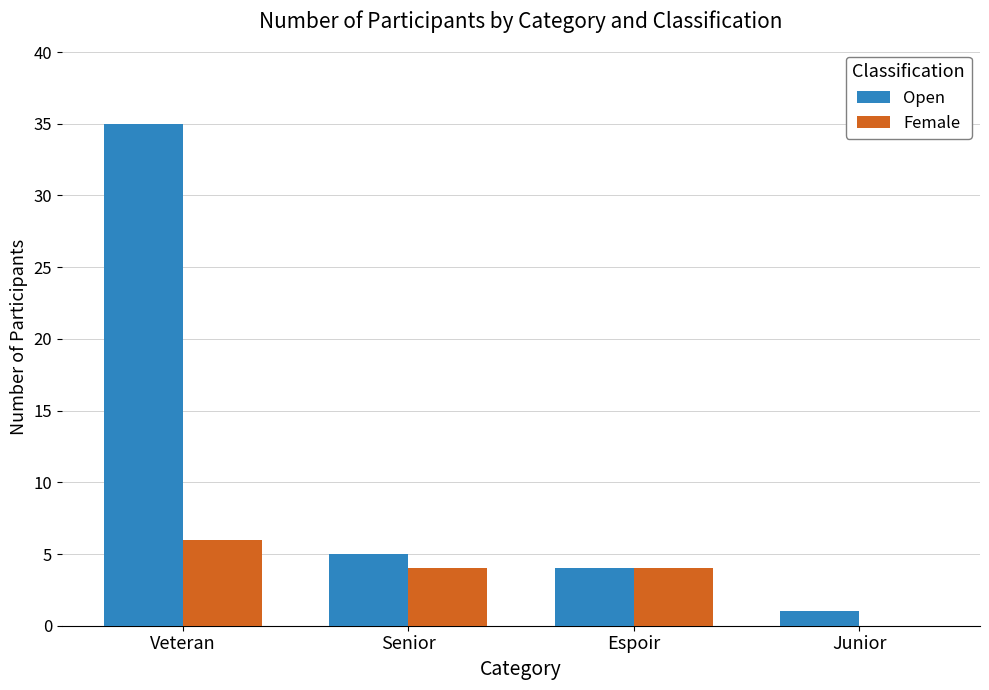

Between Veteran and Junior, which series saw the biggest shift?

Open